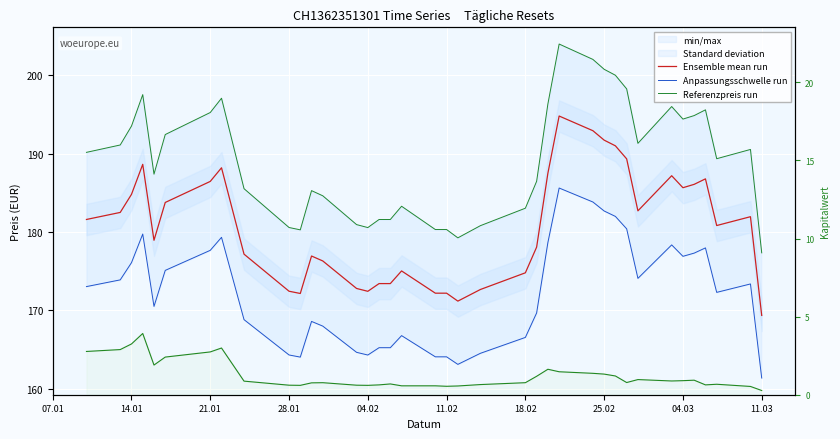

How many interior local peaks does the Referenzpreis run series have?

8